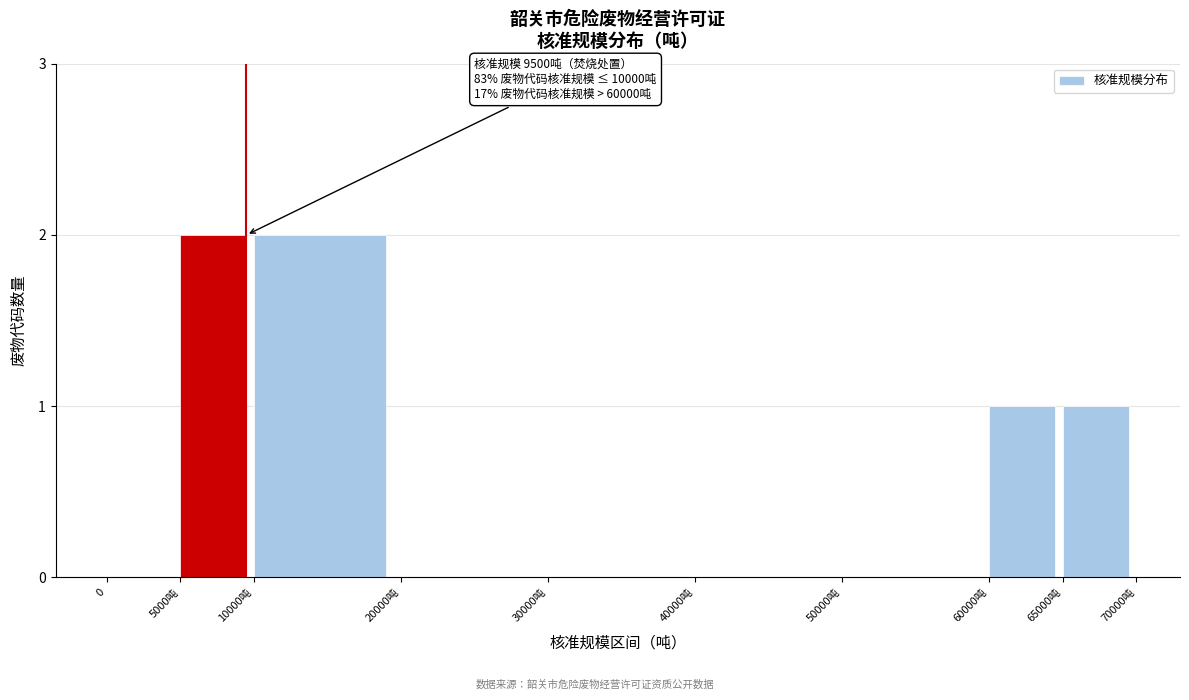

Reading right to left, what are all the values shown in this chart?

65000吨=1	60000吨=1	50000吨=0	40000吨=0	30000吨=0	20000吨=0	10000吨=2	5000吨=2	0=0